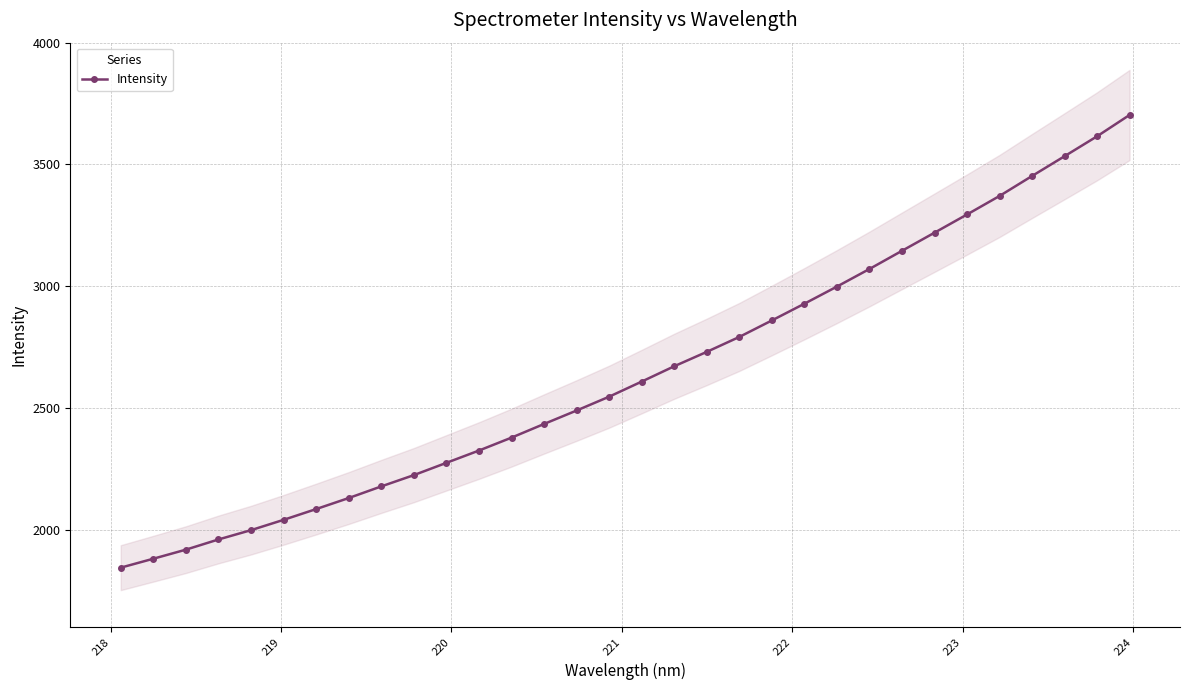

What is the value of the 27th point from the left?

3294.5